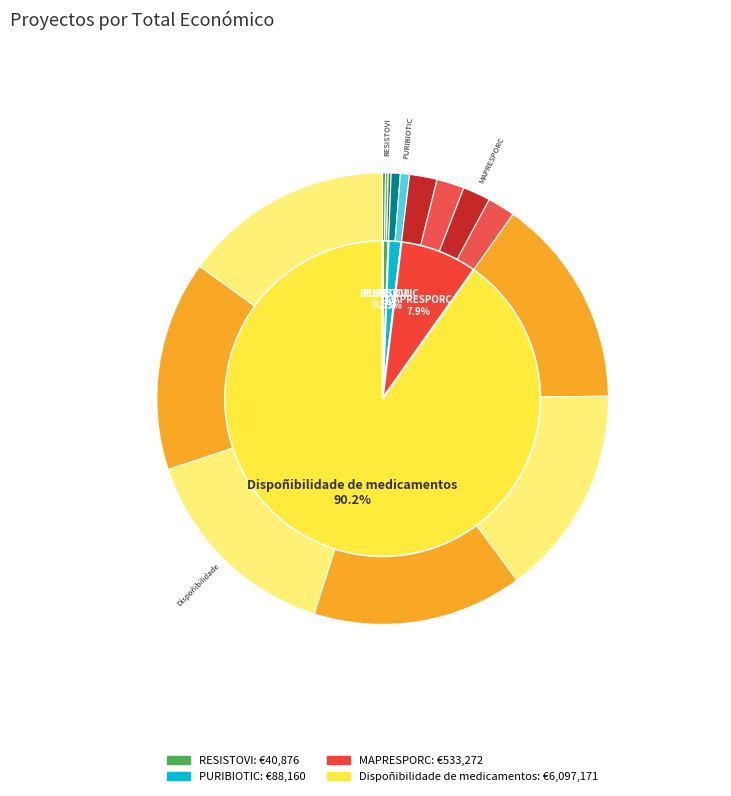

To the nearest percent, what is the difference between the largest and smallest slice percentages?

90%